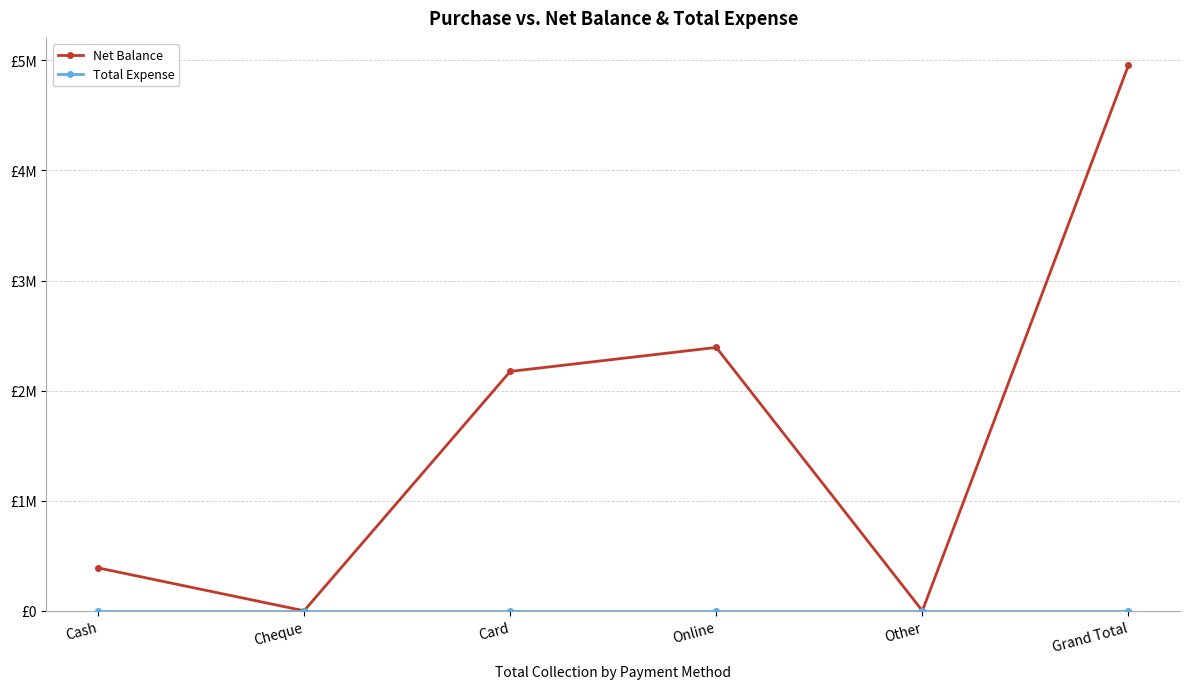

Where is Total Expense nearest to the value 0?

Cash